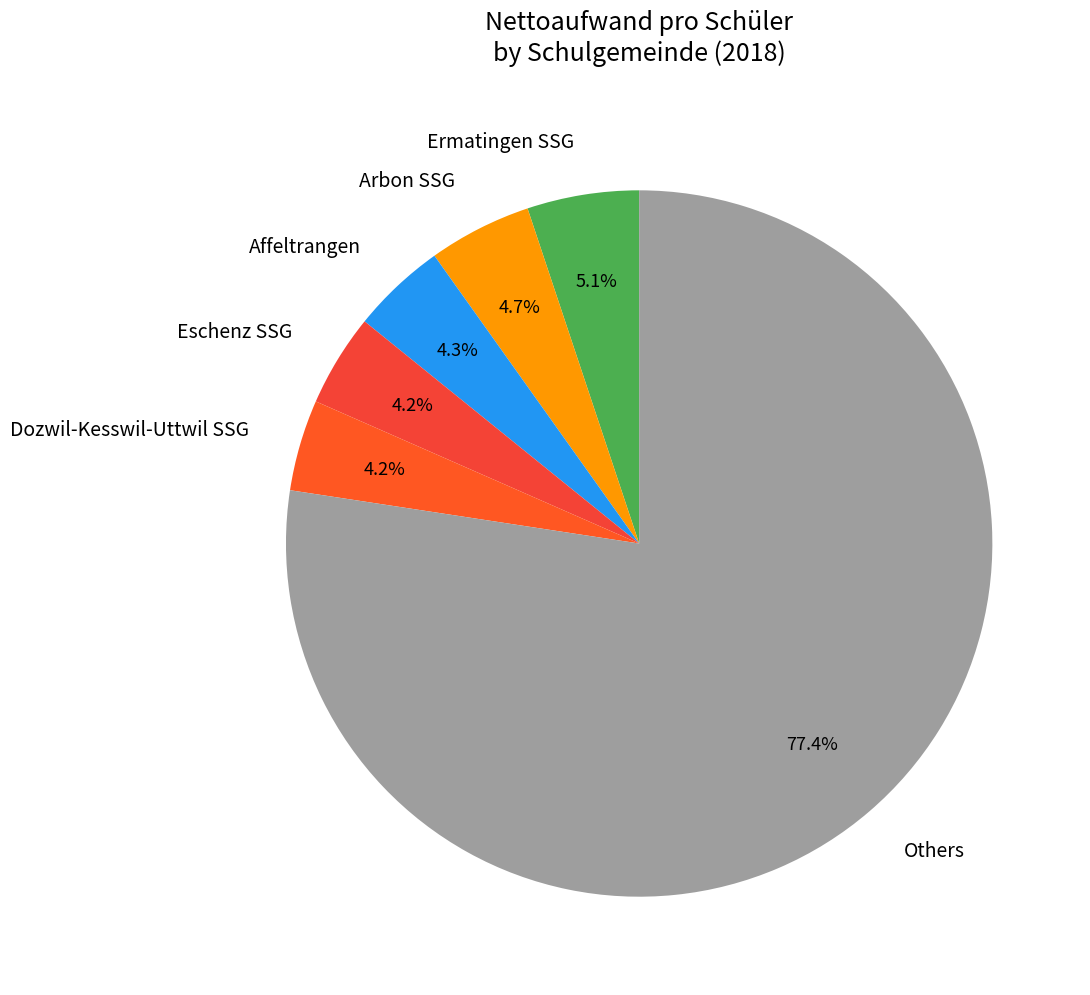

Between Ermatingen SSG and Affeltrangen, which is larger?

Ermatingen SSG